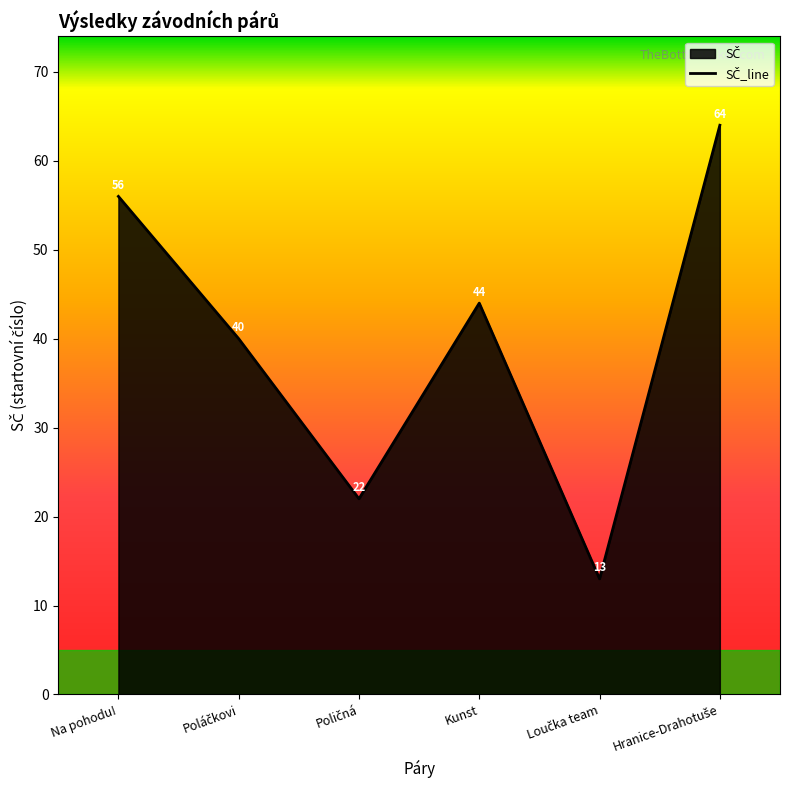

Count the number of categories in the chart.

6